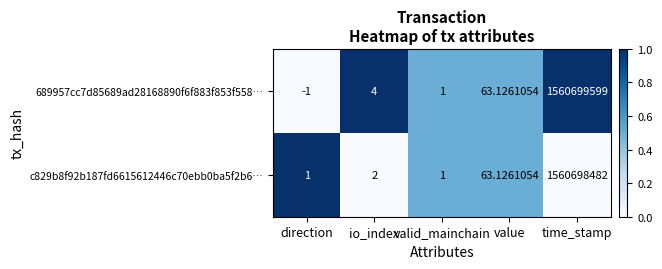

Where is 689957cc7d85689ad28168890f6f883f853f558… nearest to the value 780349799?

value